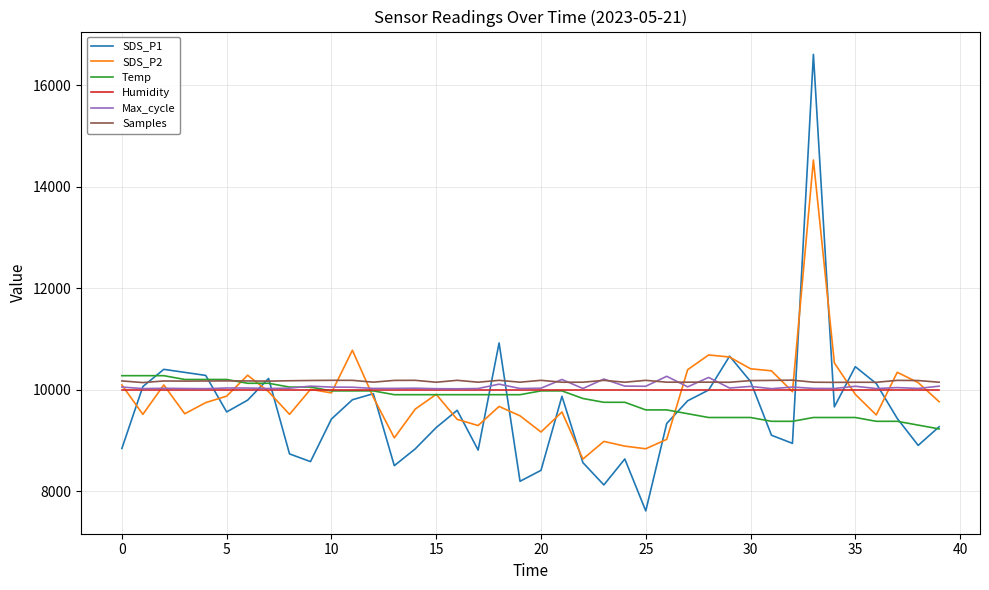

Which series has the largest range (max minus min)?

SDS_P1